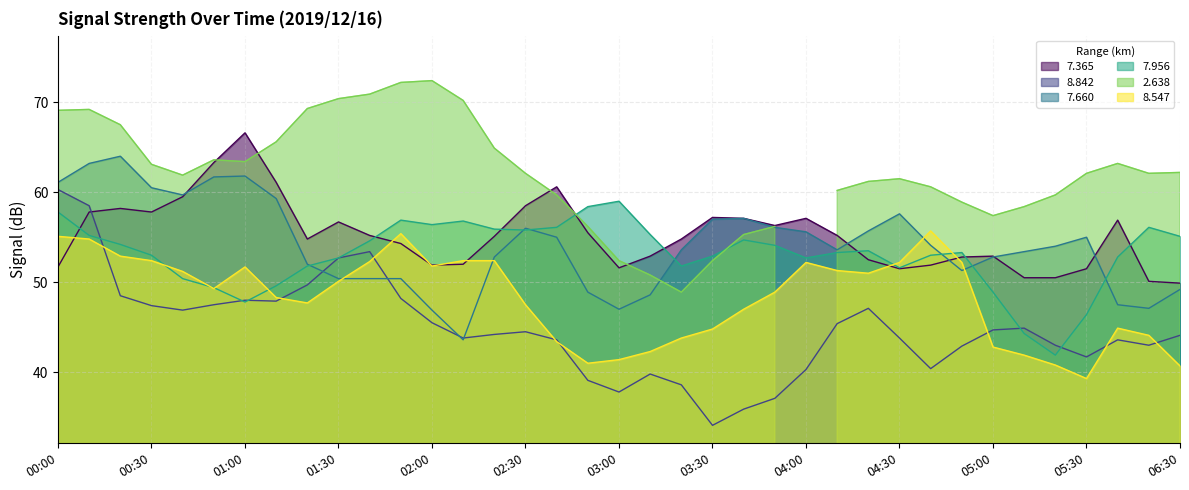

True or false: 8.842 has more than 1 points higher than both neighbors.

True